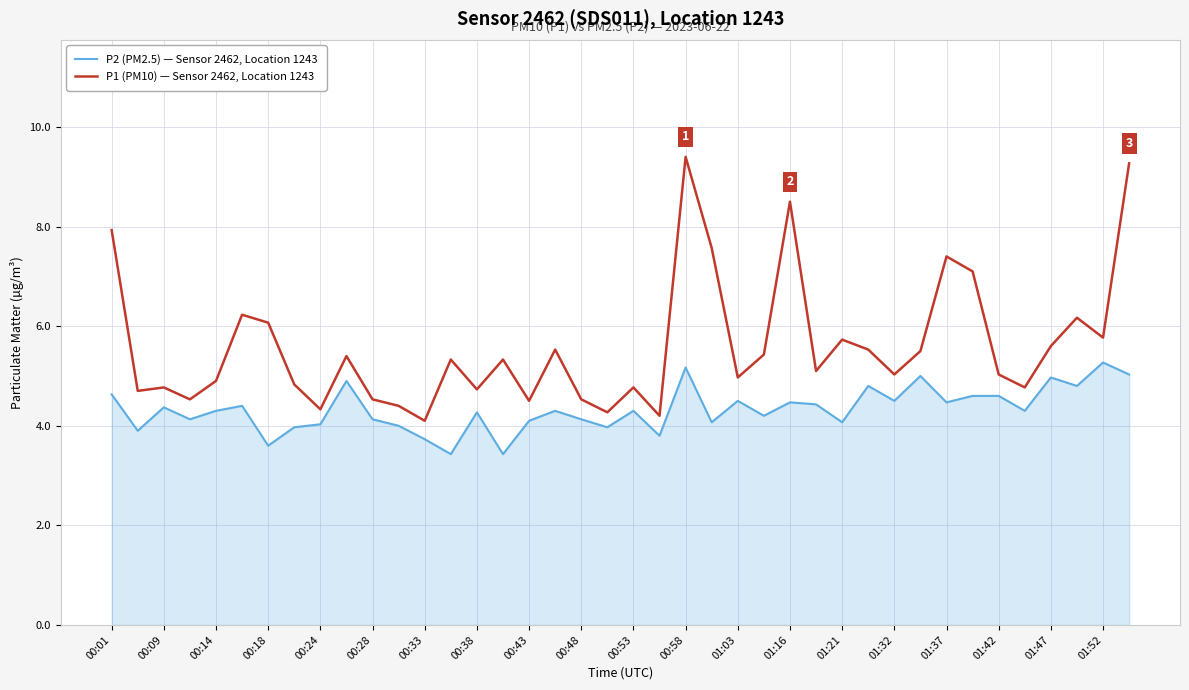

Which series has the widest spread of values?

P1 (PM10) — Sensor 2462, Location 1243